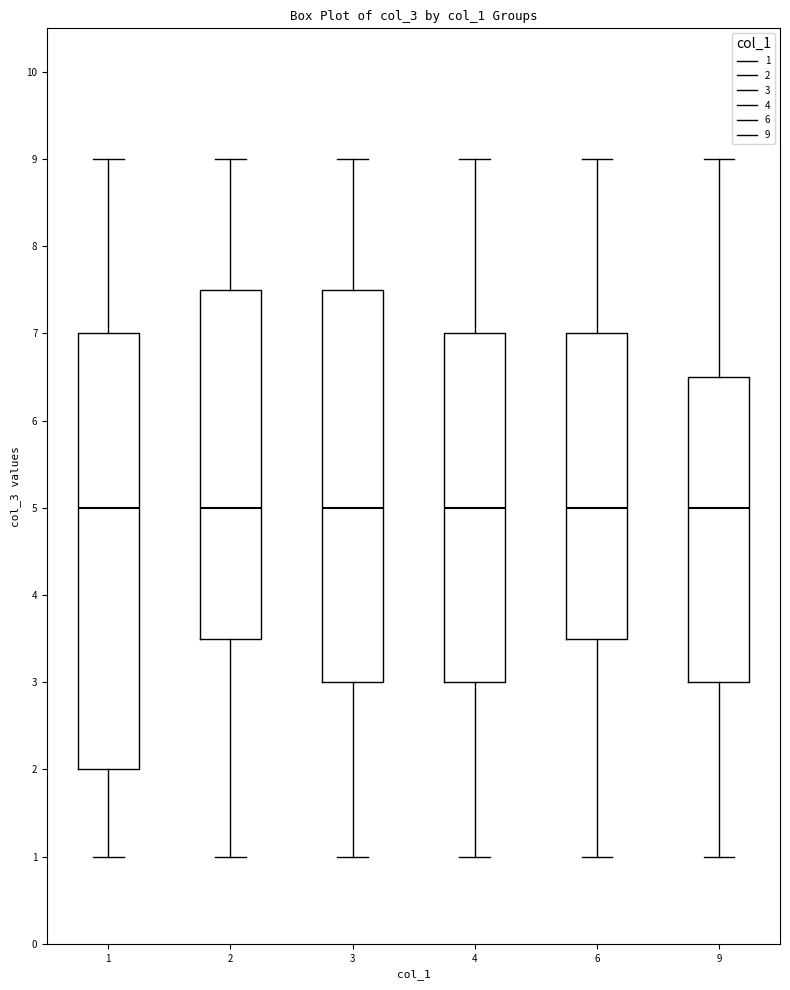

Reading left to right, read every box against the y-axis: the position of its median line, the range the box covers, and the ends of its whiskers. The values are not printed on the chart, so give them approximately, as read against the axis.

1: median 5.0, box 2.0 to 7.0, whiskers 1.0 to 9.0
2: median 5.0, box 3.5 to 7.5, whiskers 1.0 to 9.0
3: median 5.0, box 3.0 to 7.5, whiskers 1.0 to 9.0
4: median 5.0, box 3.0 to 7.0, whiskers 1.0 to 9.0
6: median 5.0, box 3.5 to 7.0, whiskers 1.0 to 9.0
9: median 5.0, box 3.0 to 6.5, whiskers 1.0 to 9.0